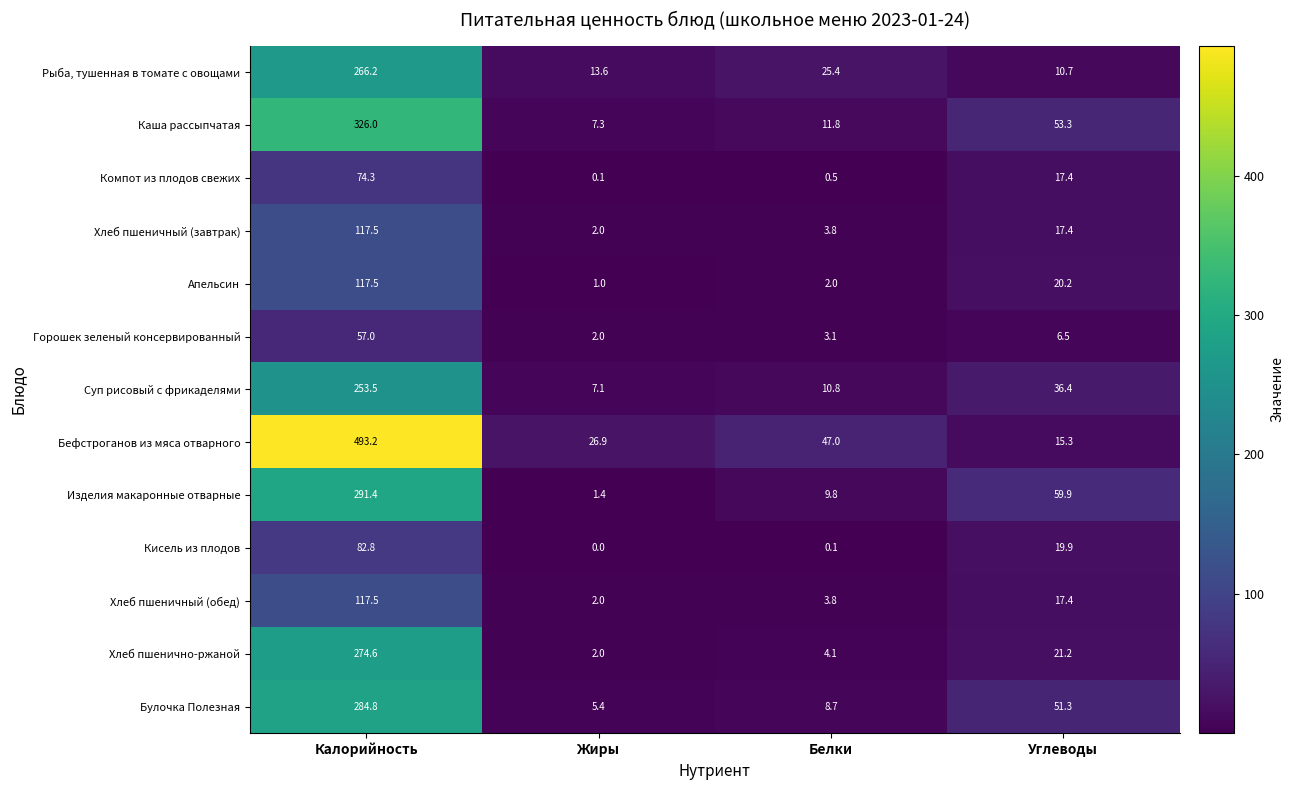

Which series has the largest total across all categories?

Бефстроганов из мяса отварного